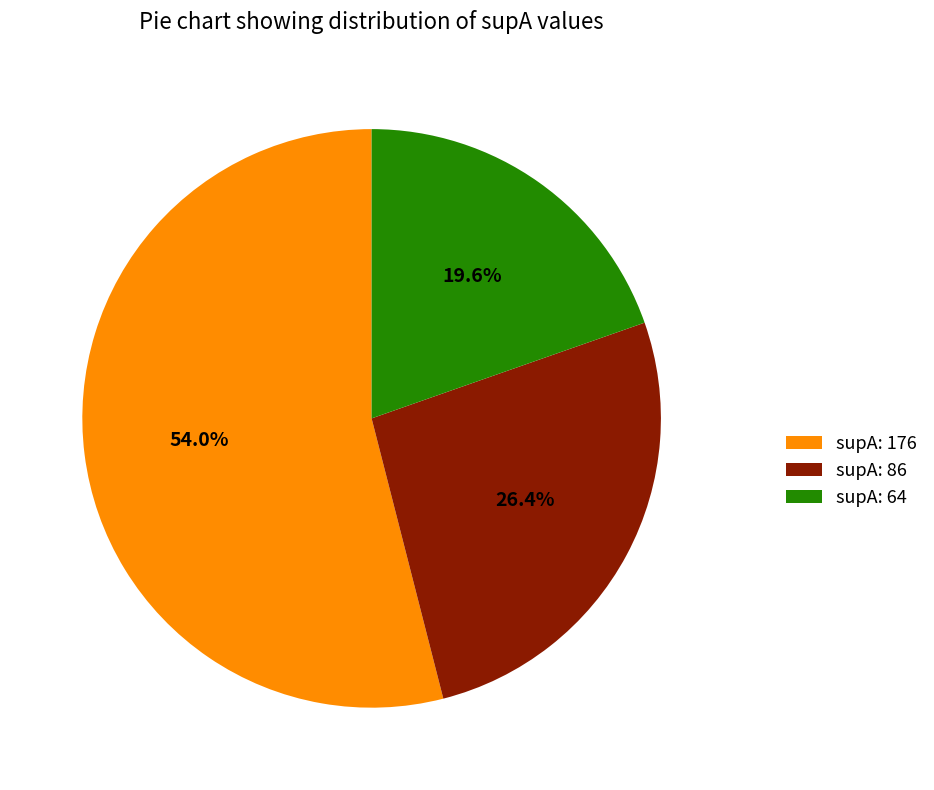

How much of the chart is everything except supA: 64?

80.4%